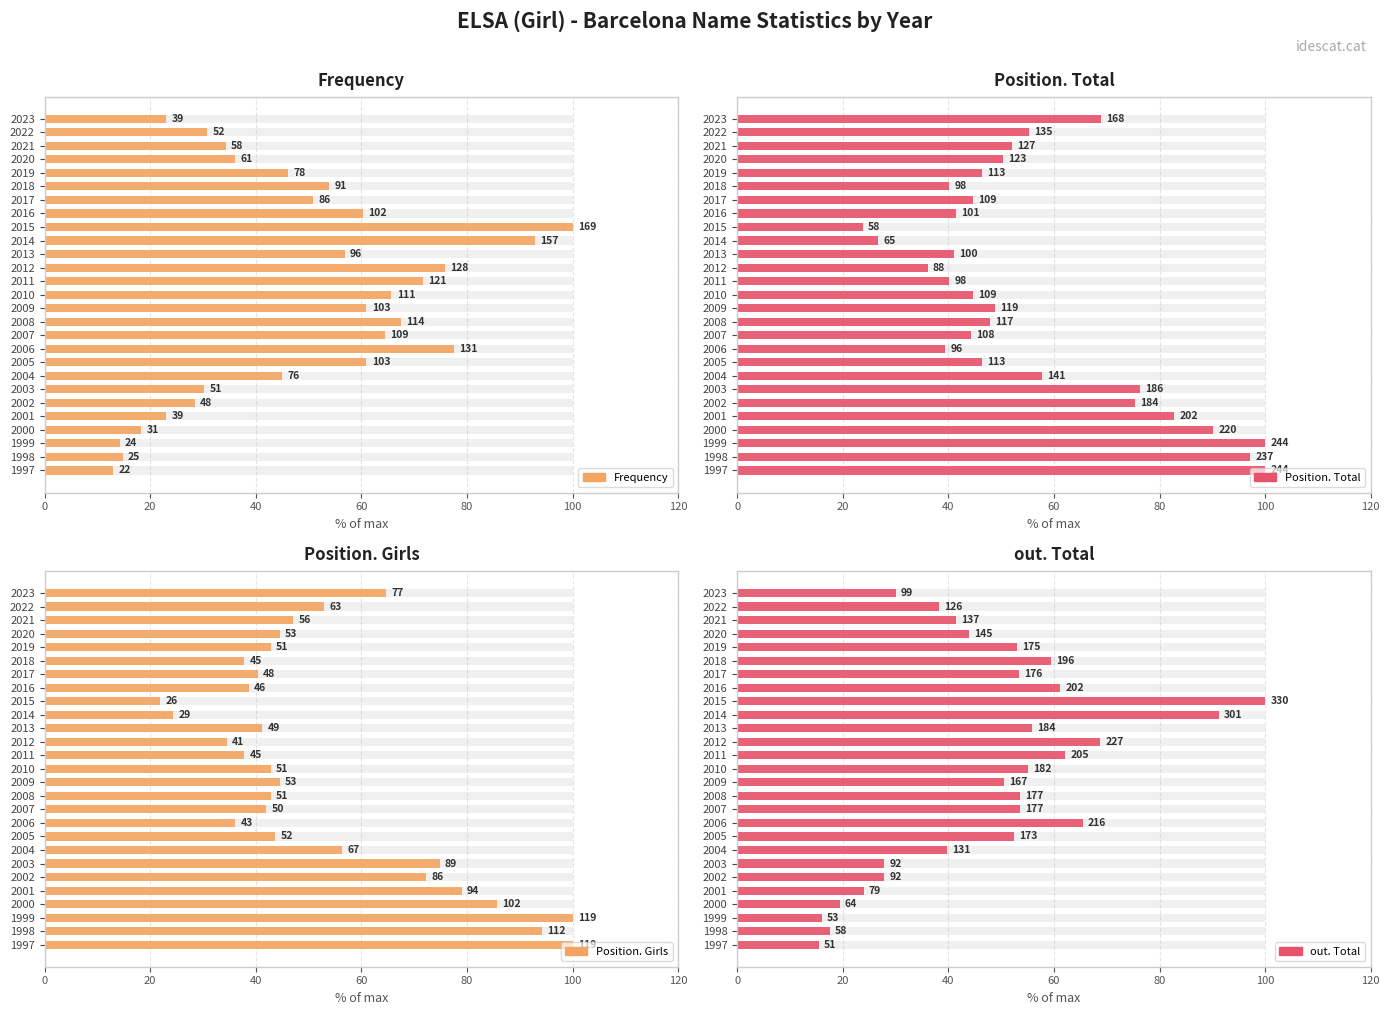

Reading left to right, transcribe all the data shown in this chart.

Frequency: 23.1	30.8	34.3	36.1	46.2	53.8	50.9	60.4	100.0	92.9	56.8	75.7	71.6	65.7	60.9	67.5	64.5	77.5	60.9	45.0	30.2	28.4	23.1	18.3	14.2	14.8	13.0
Position. Total: 68.9	55.3	52.0	50.4	46.3	40.2	44.7	41.4	23.8	26.6	41.0	36.1	40.2	44.7	48.8	48.0	44.3	39.3	46.3	57.8	76.2	75.4	82.8	90.2	100.0	97.1	100.0
Position. Girls: 64.7	52.9	47.1	44.5	42.9	37.8	40.3	38.7	21.8	24.4	41.2	34.5	37.8	42.9	44.5	42.9	42.0	36.1	43.7	56.3	74.8	72.3	79.0	85.7	100.0	94.1	100.0
out. Total: 30.0	38.2	41.5	43.9	53.0	59.4	53.3	61.2	100.0	91.2	55.8	68.8	62.1	55.2	50.6	53.6	53.6	65.5	52.4	39.7	27.9	27.9	23.9	19.4	16.1	17.6	15.5